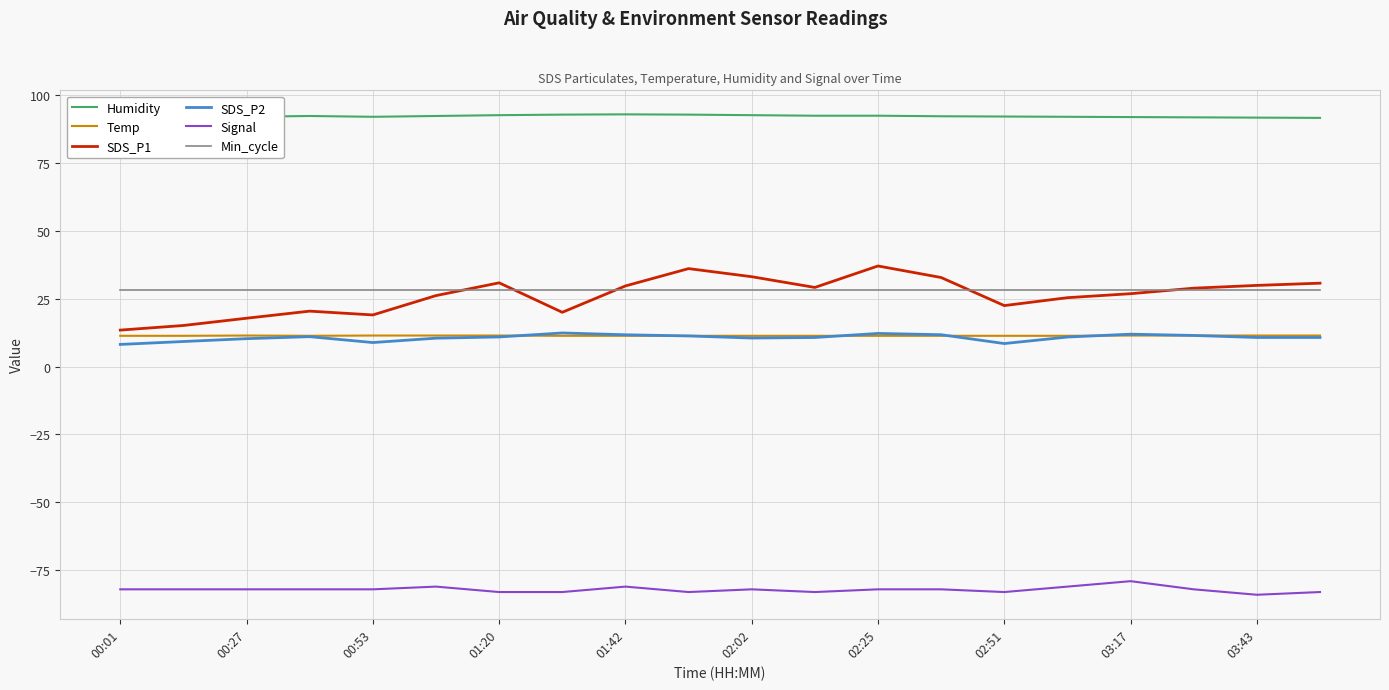

What is the greatest value displayed?

92.8